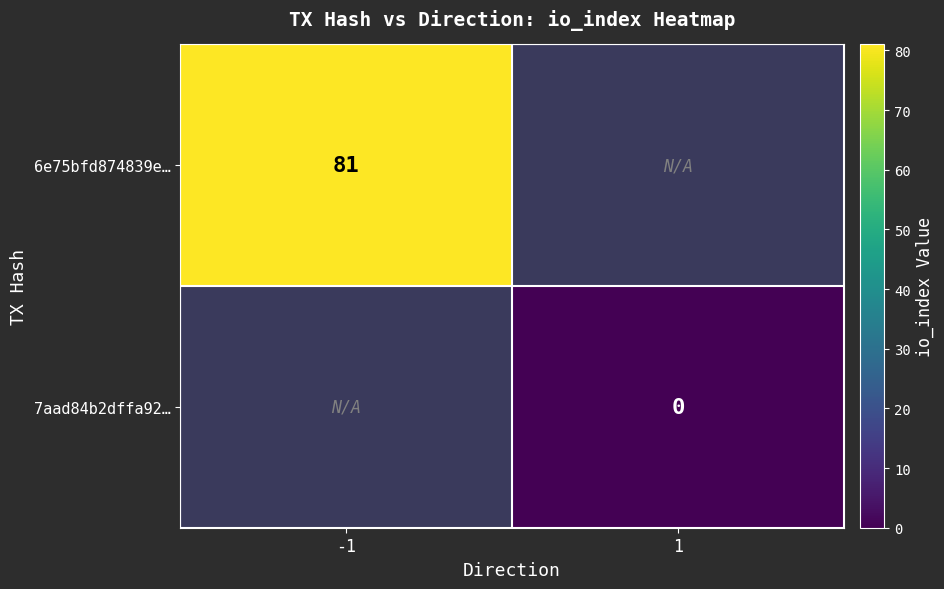

Is the value of 6e75bfd874839e… at -1 greater than the value of 7aad84b2dffa92… at 1?

Yes